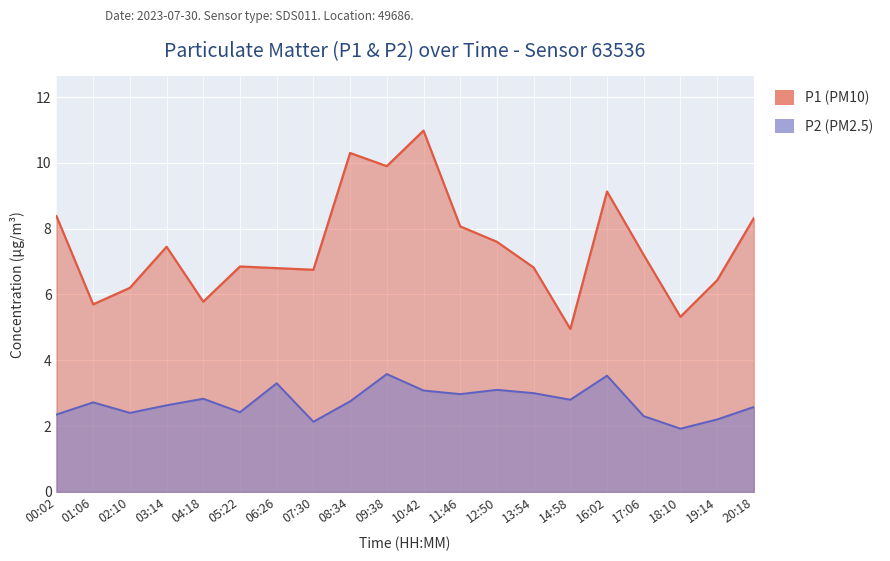

What position from the right is 09:38?

11